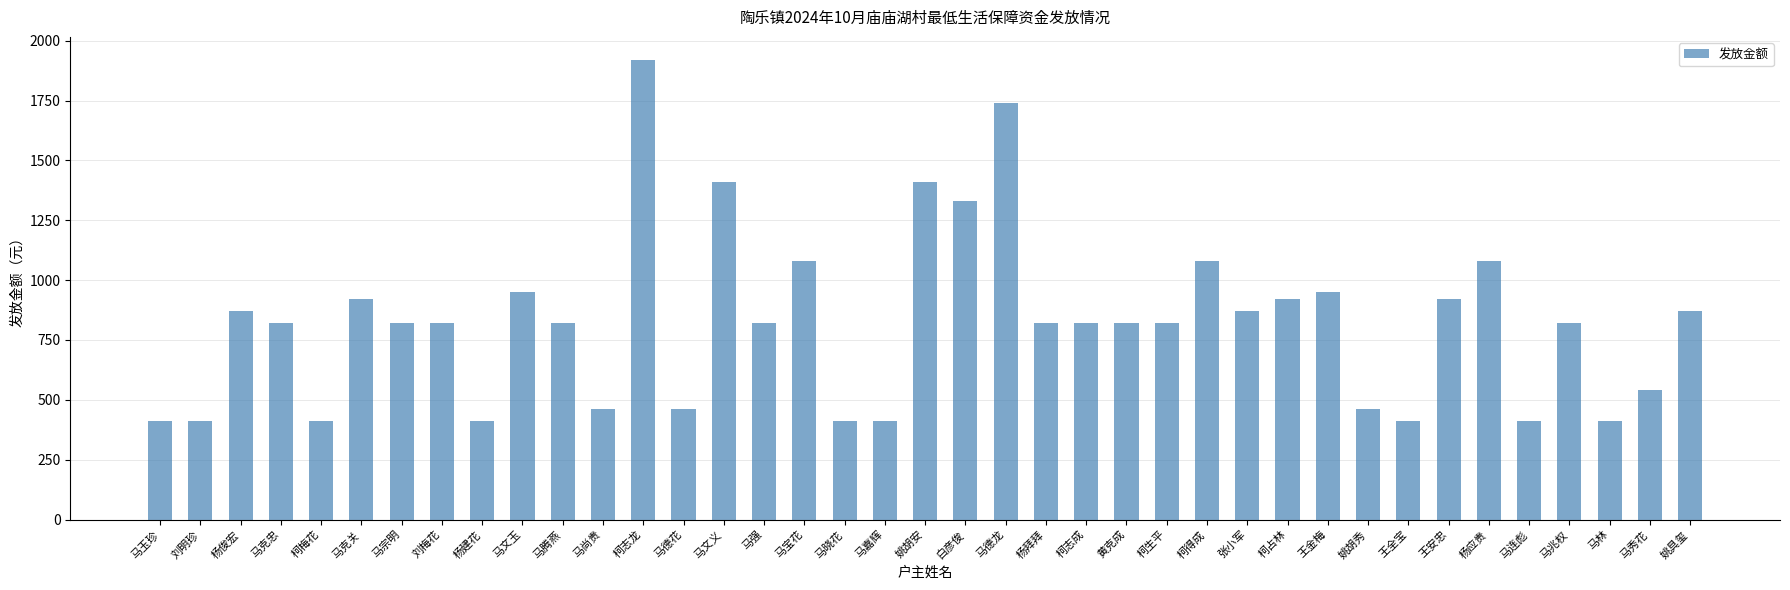

What is the sum of all values?

32130